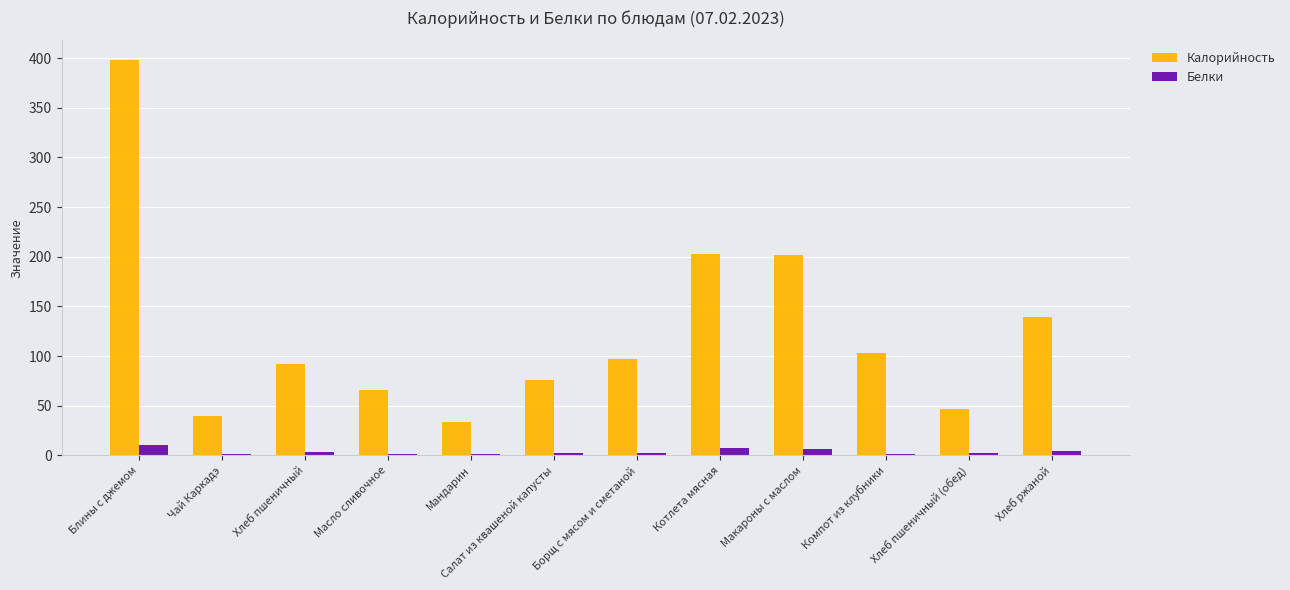

Count the number of categories in the chart.

12